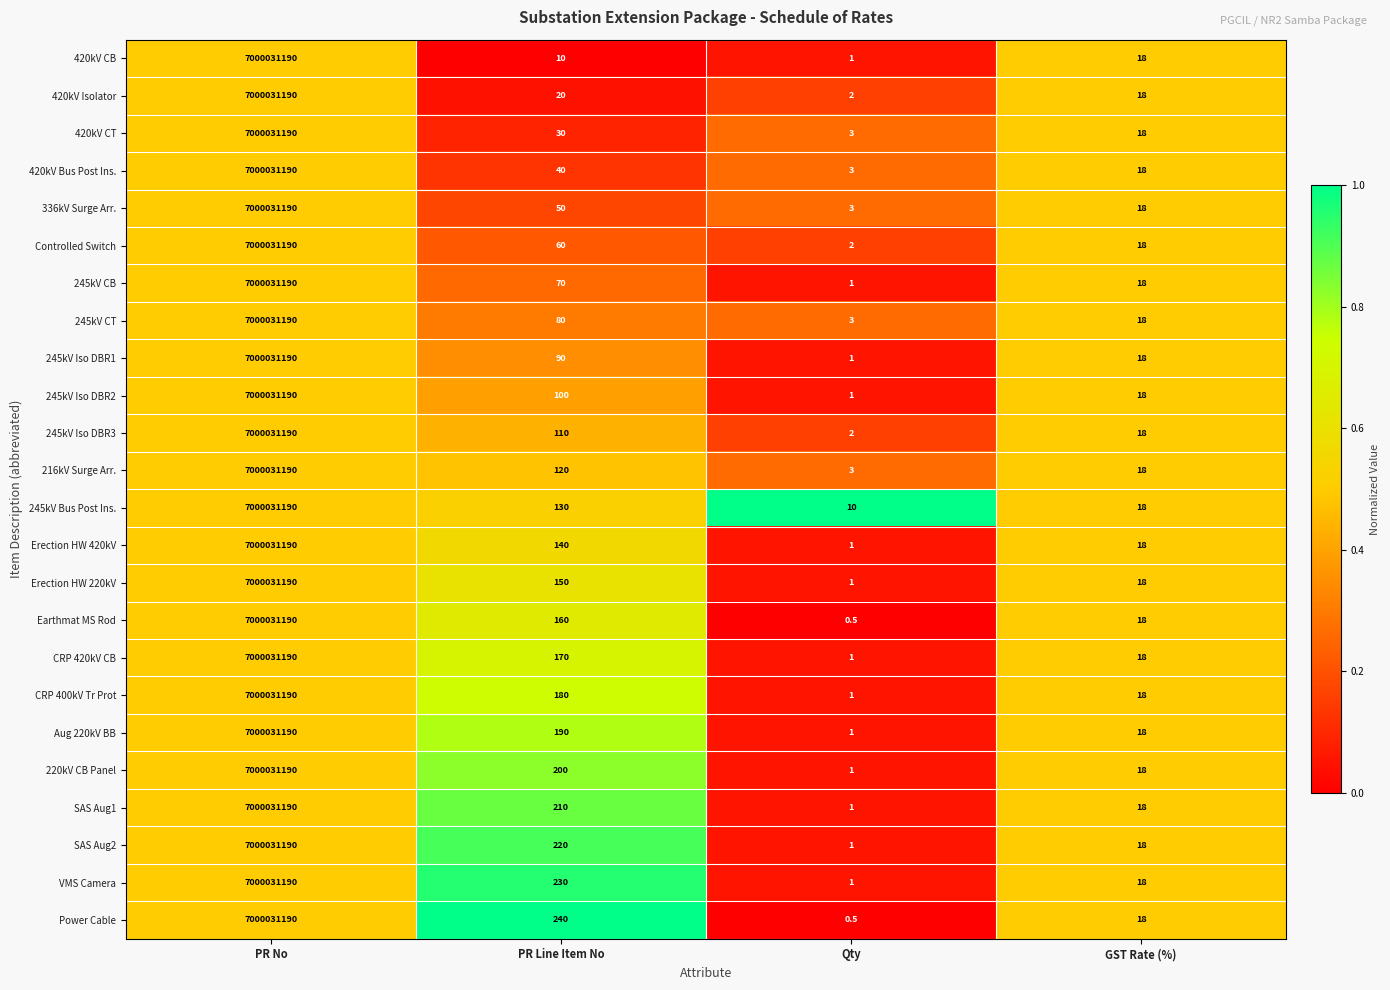

Where does the Erection HW 220kV series first go above 150?

PR No